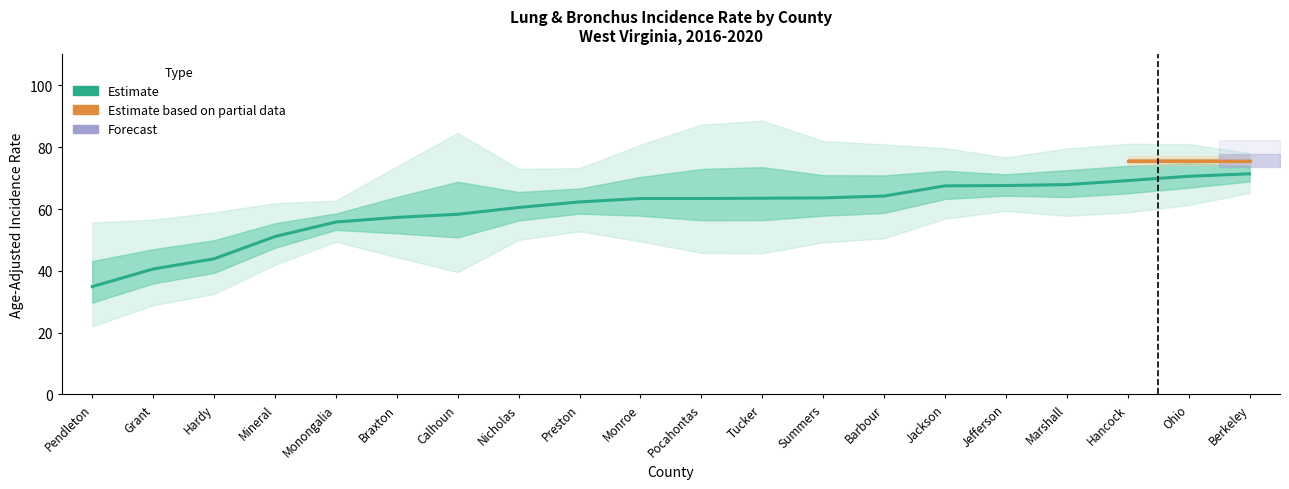

Is the value of Age-Adjusted Rate at Preston greater than the value of Lower 95% CI at Marshall?

Yes